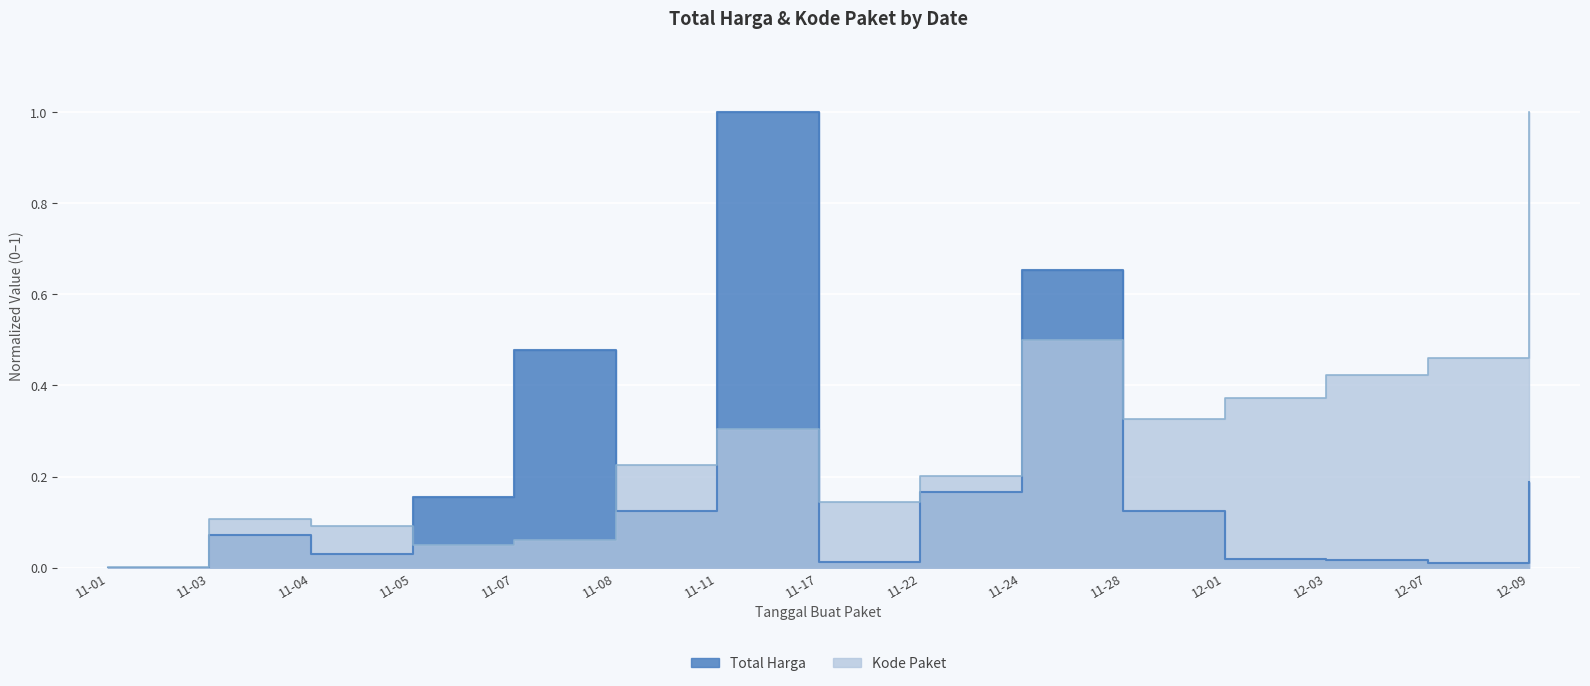

Which series has the largest range (max minus min)?

Total Harga